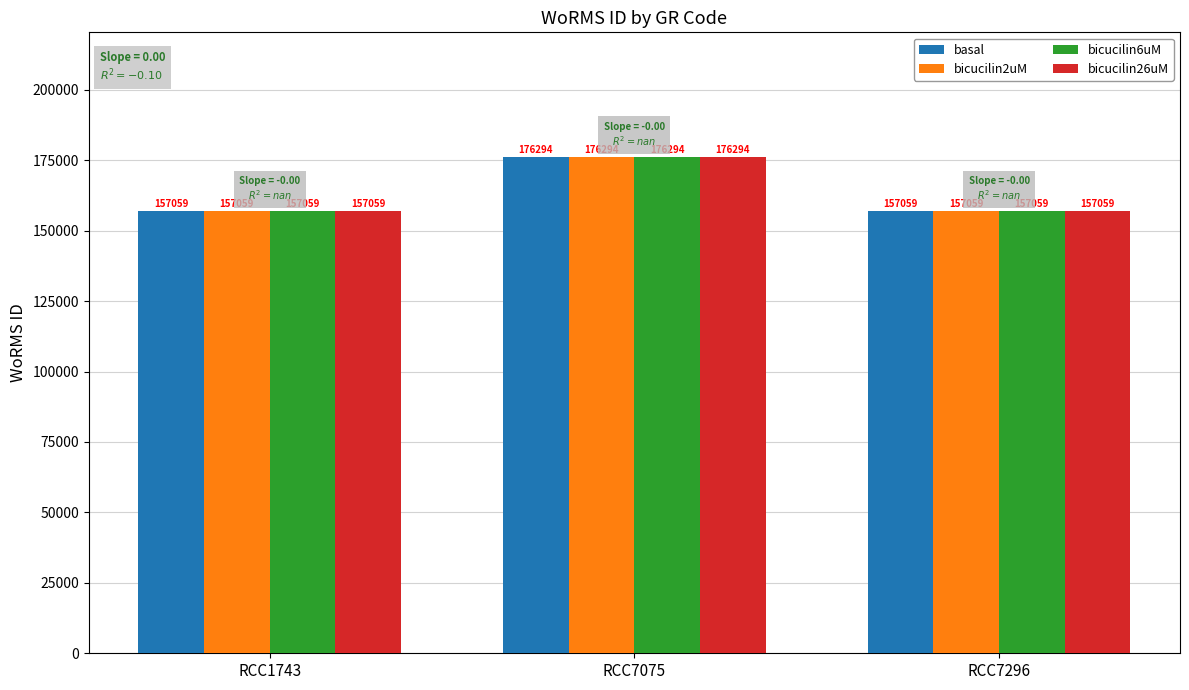

Is it true that basal equals 157059 at RCC1743?

True